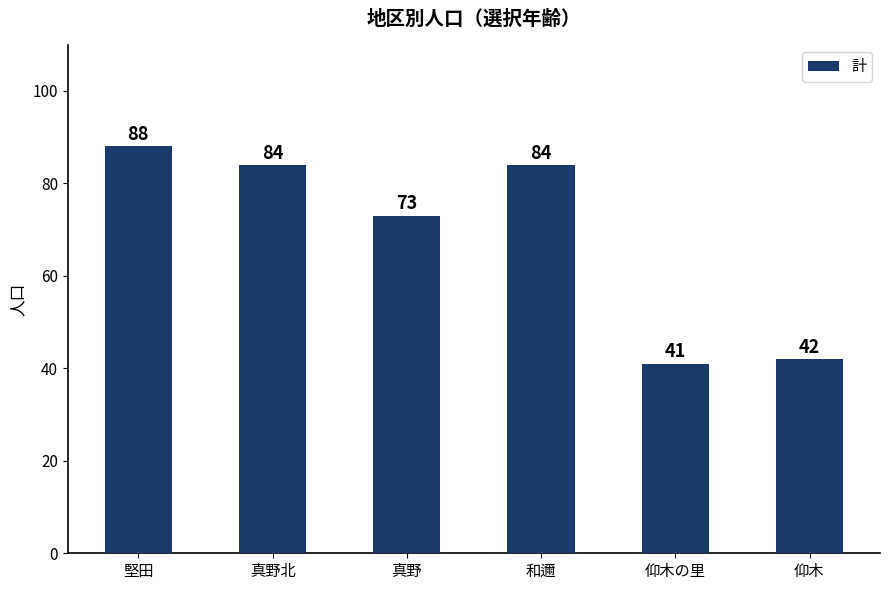

What is the change in value from 真野 to 仰木の里?

-32